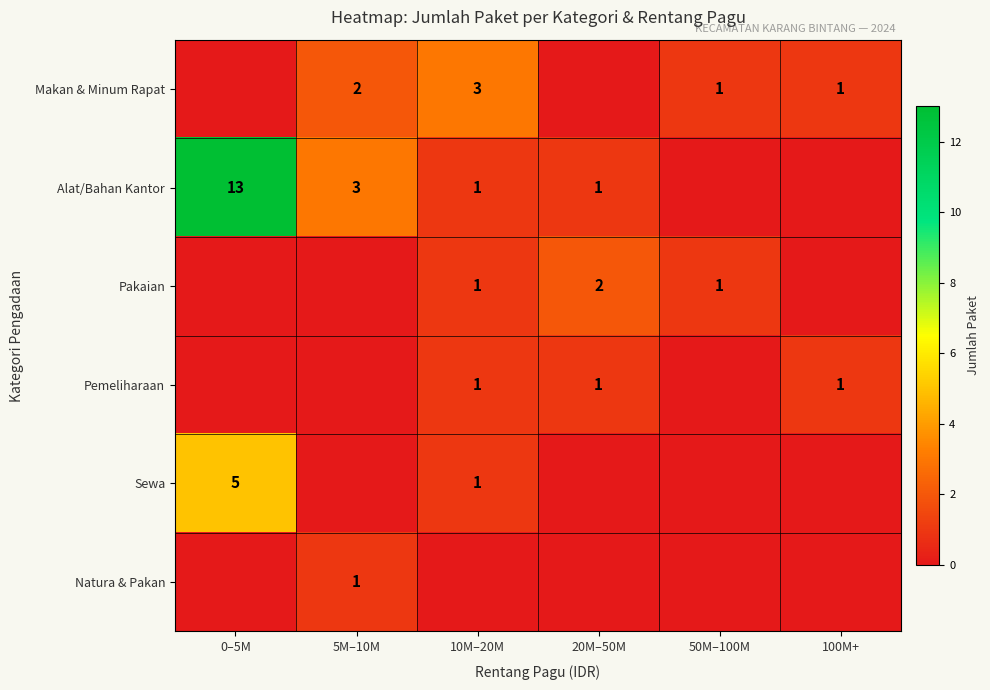

True or false: Makan & Minum Rapat has a value of 1 at 50M–100M.

True